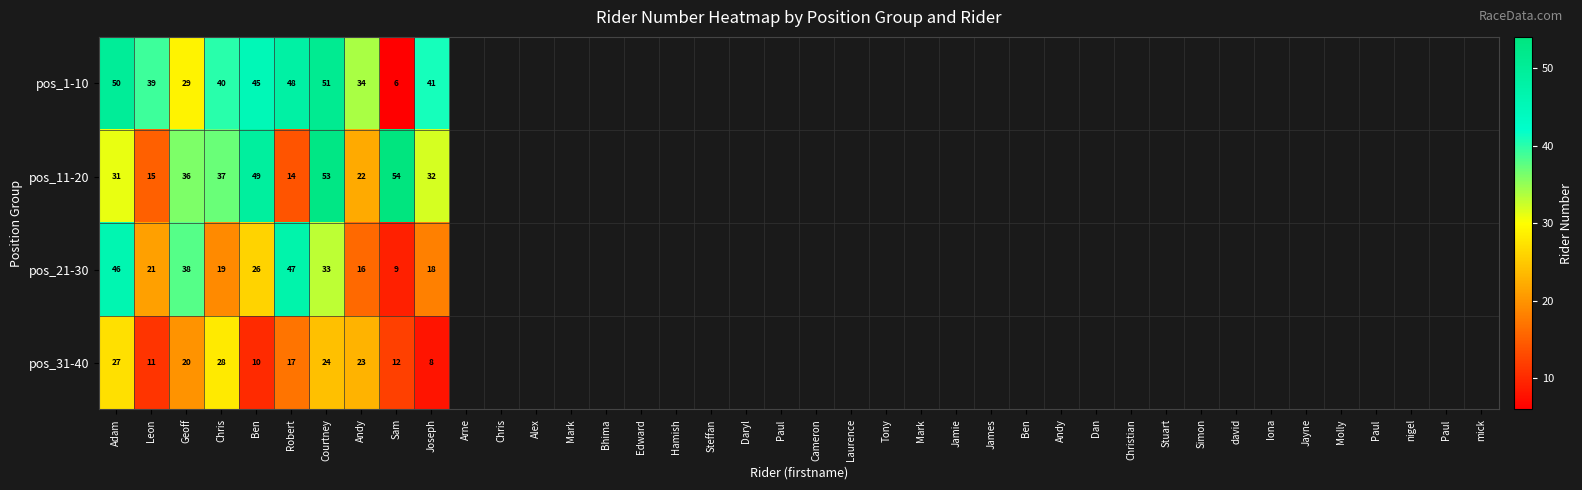

The pos_1-10 series shows 50 at Adam. True or false?

True